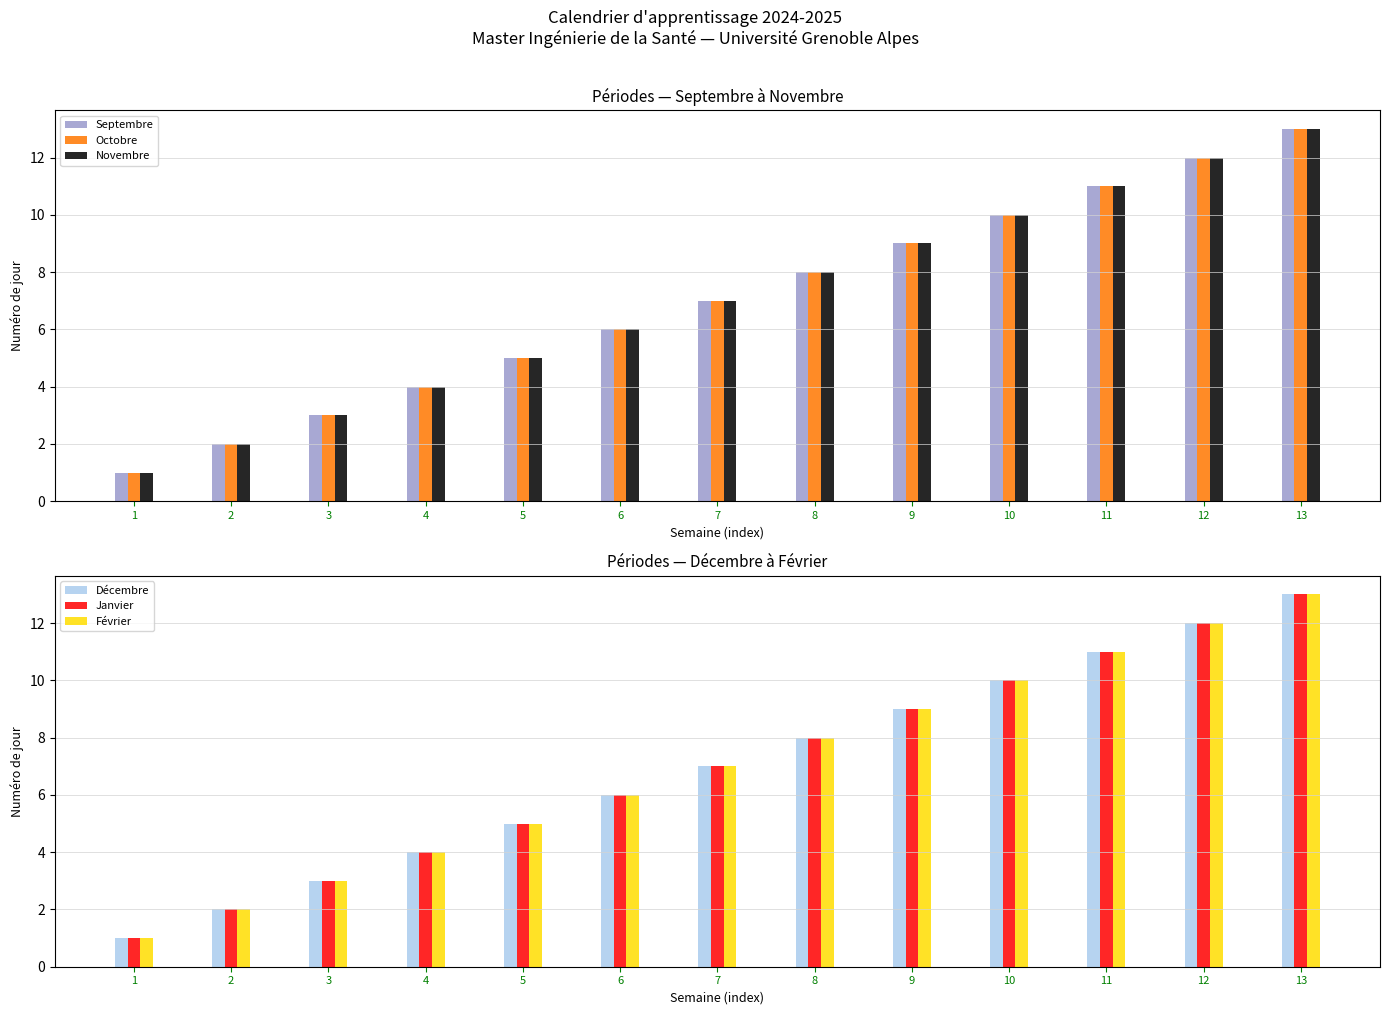

Which series has the largest range (max minus min)?

Septembre